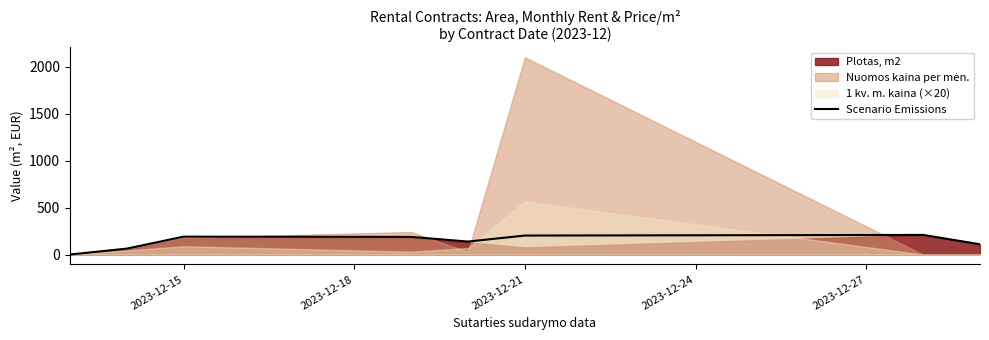

What is the maximum value for Scenario Emissions?

208.7